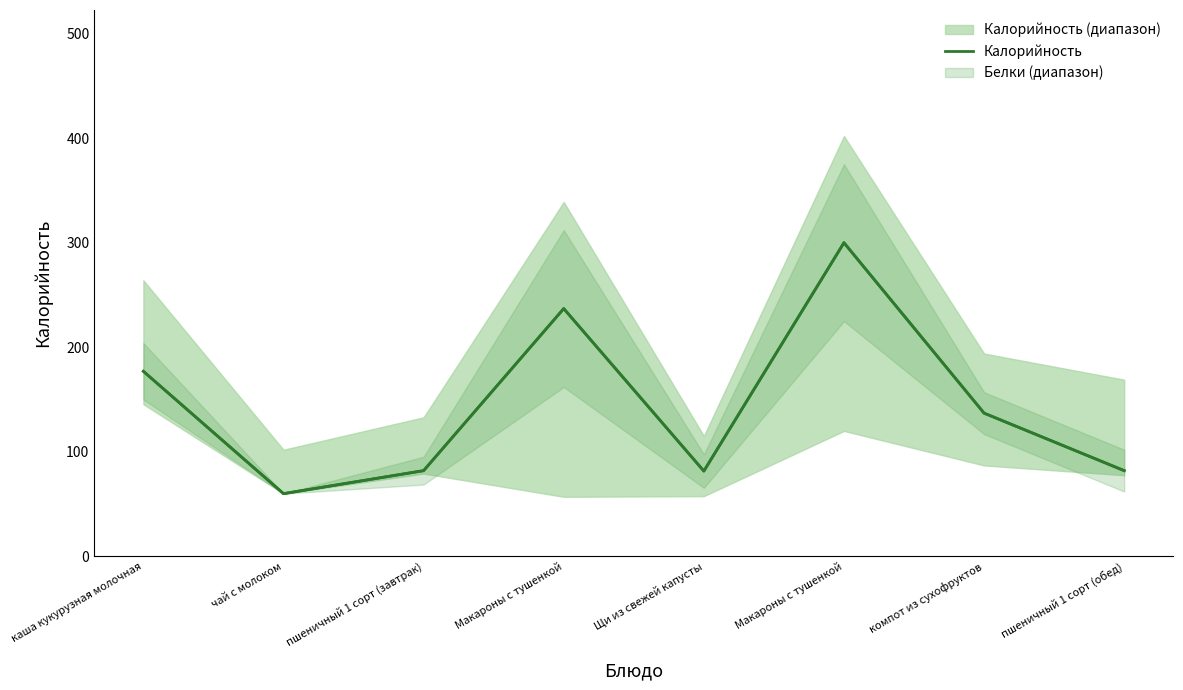

Reading left to right, transcribe all the data shown in this chart.

177.0	60.0	82.0	237.0	81.6	300.0	137.0	82.0